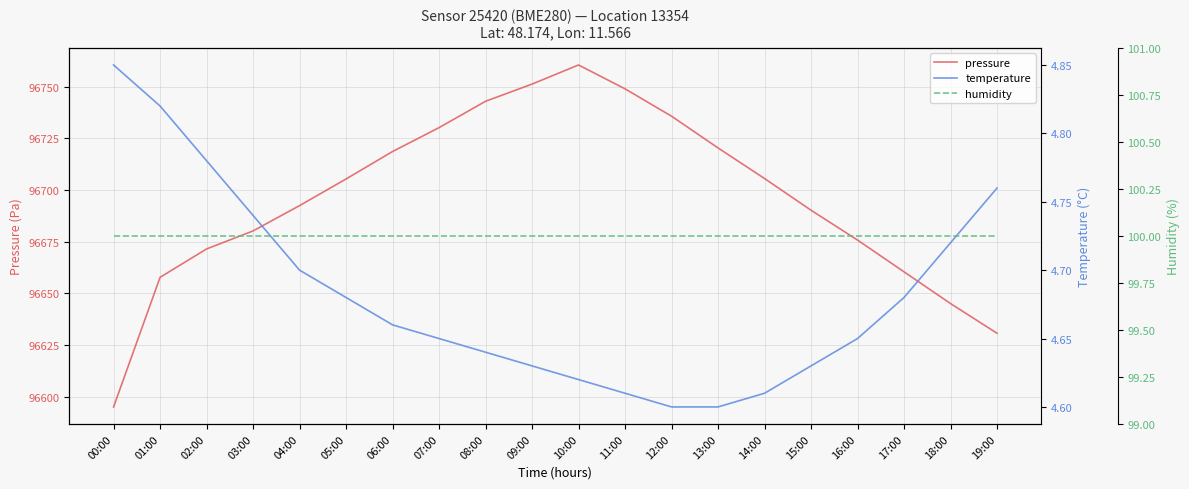

What is the maximum value shown in the chart?

96760.4